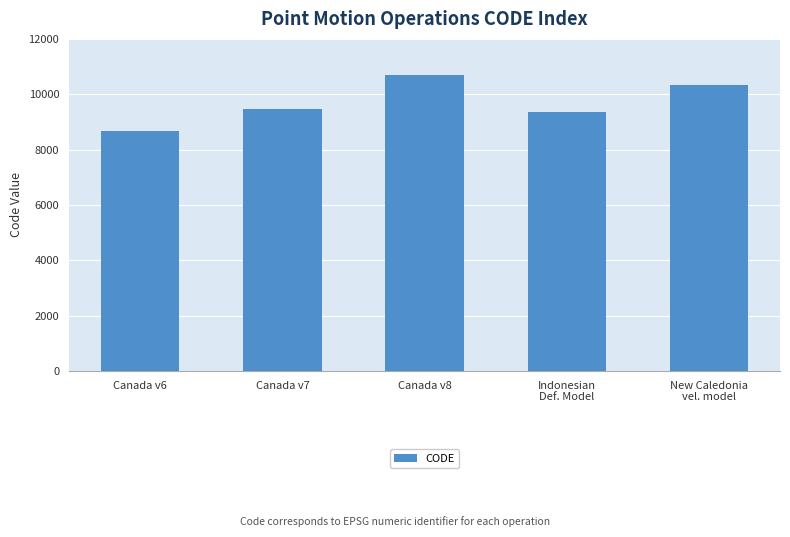

Which has a higher value, Canada v8 or New Caledonia
vel. model?

Canada v8